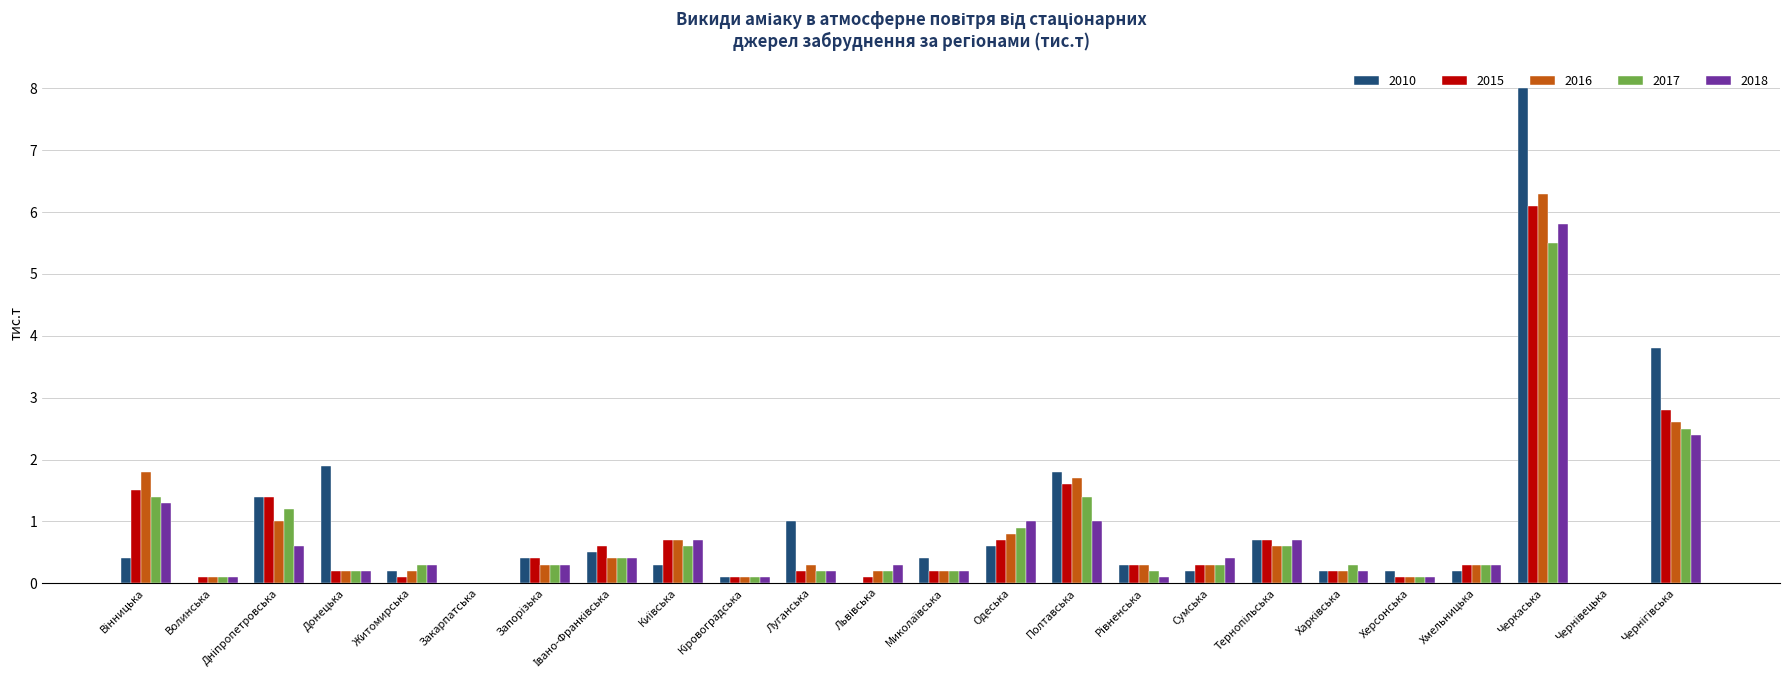

Is it true that 2017 equals 0.5 at Одеська?

False